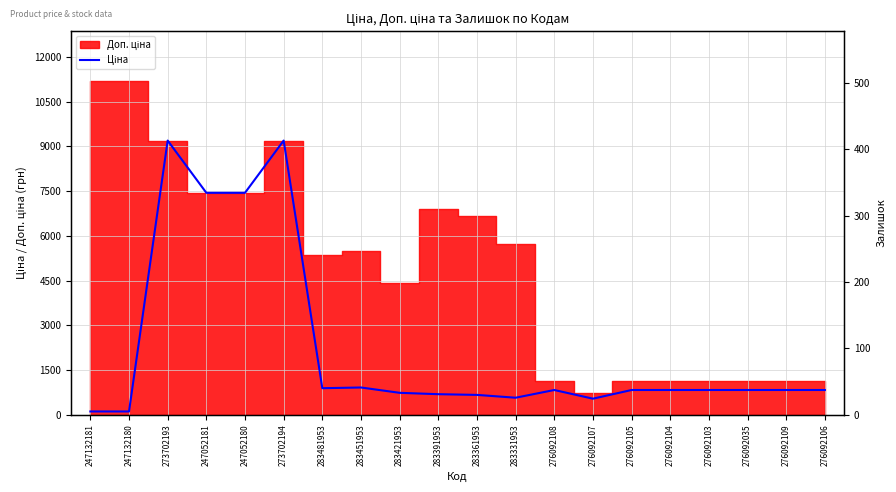

What is the label of the 9th point from the left?

283421953